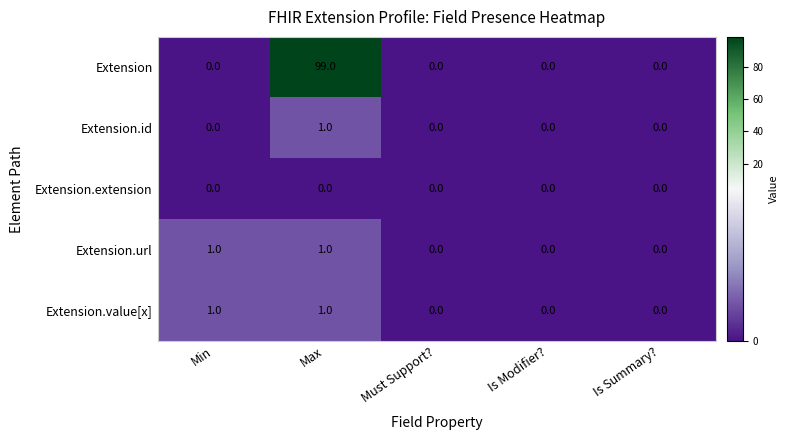

What is the maximum value shown in the chart?

99